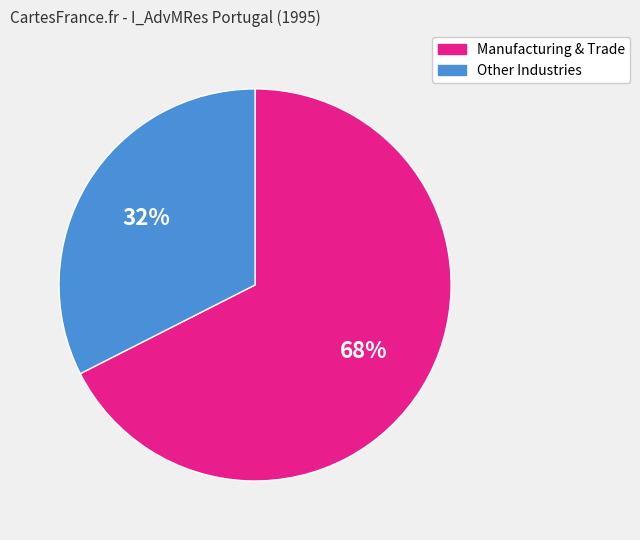

Does any single category account for the majority?

Yes